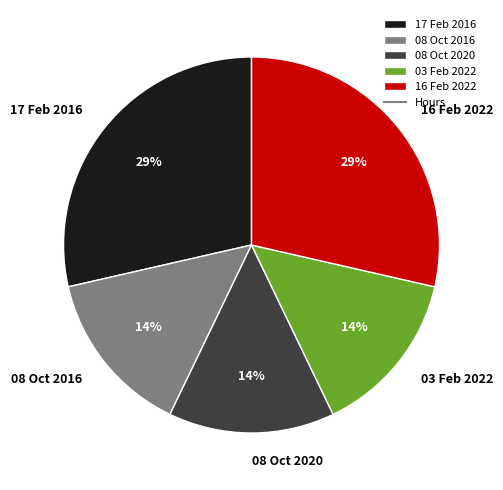

To the nearest percent, what percentage of the pie is 08 Oct 2016?

14%